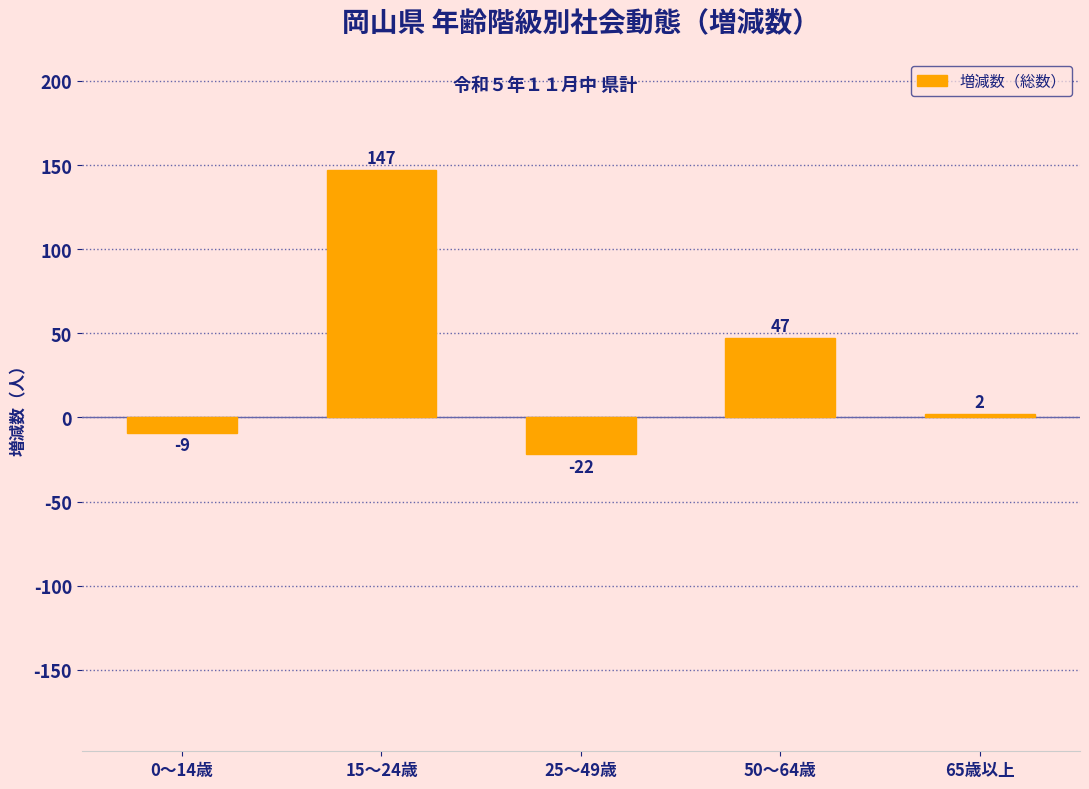

Reading left to right, extract all data points from this chart.

0～14歳=-9	15～24歳=147	25～49歳=-22	50～64歳=47	65歳以上=2